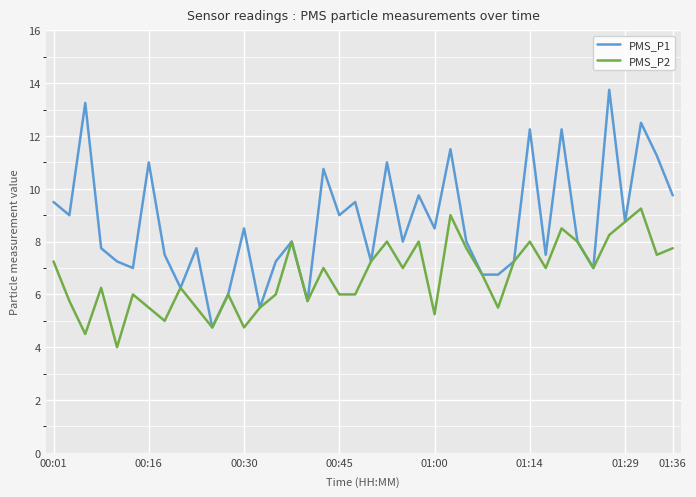

List the series in order of their overall mean, highest first.

PMS_P1, PMS_P2